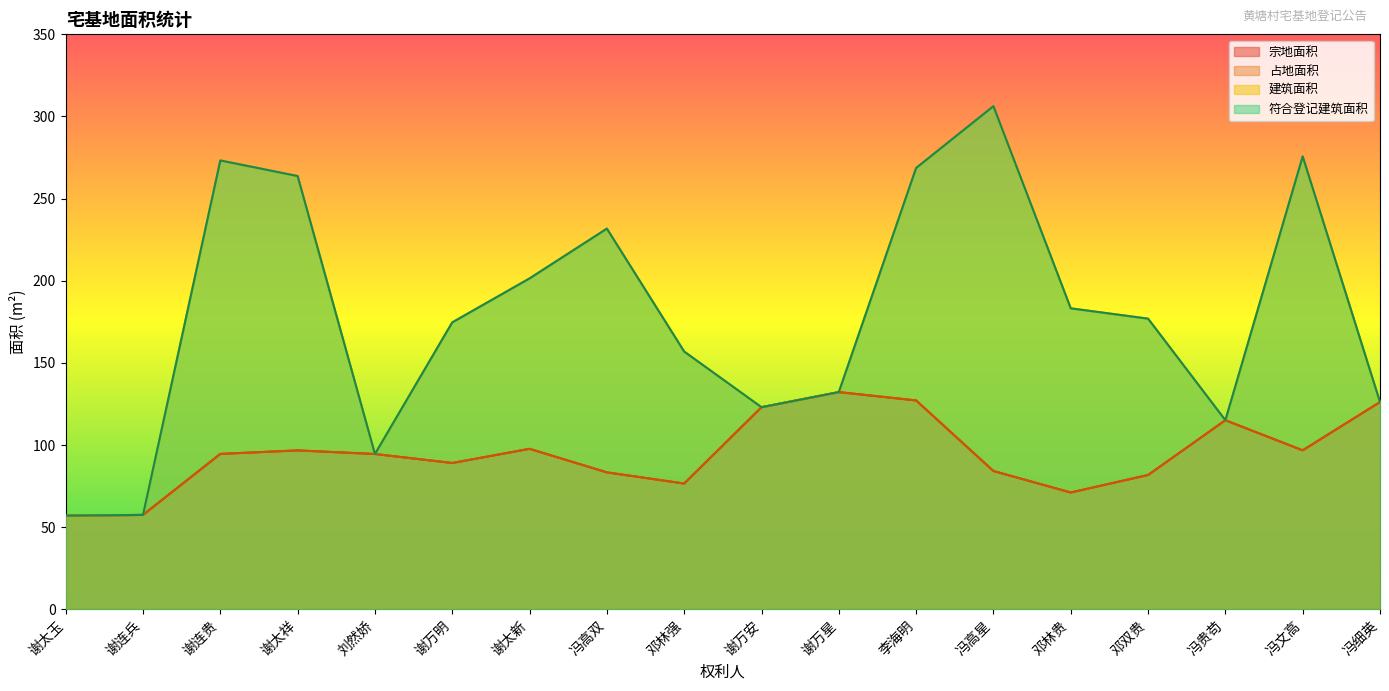

At which label does 符合登记建筑面积 reach its minimum?

谢太玉